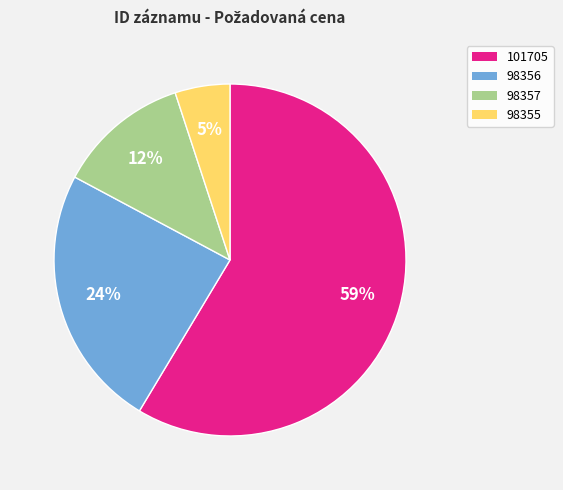

To the nearest percent, what is the combined percentage of 101705 and 98356?

83%